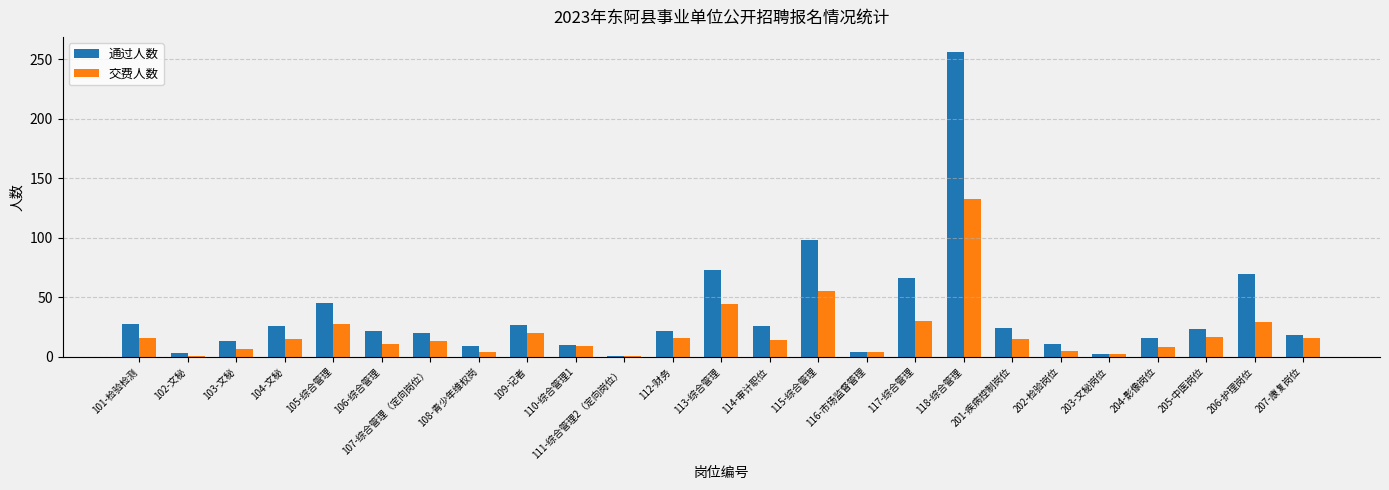

Where is 交费人数 nearest to the value 67?

115-综合管理